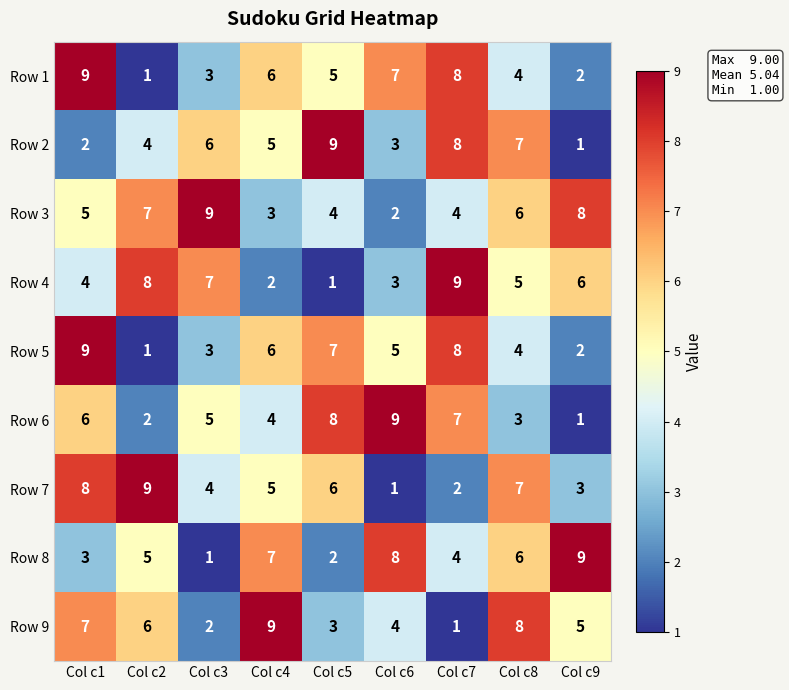

At which label does Row 9 reach its minimum?

Col c7